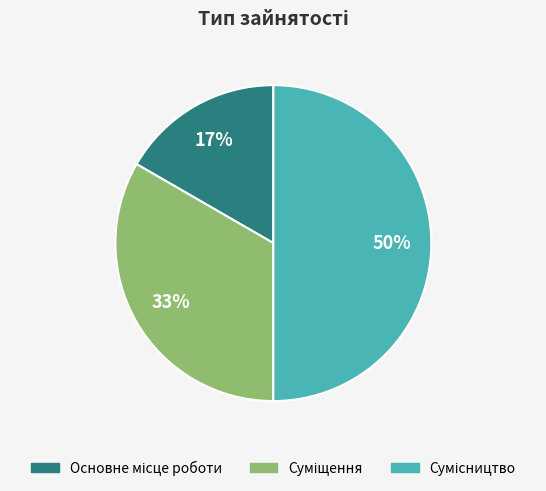

To the nearest percent, what is the average slice percentage?

33%